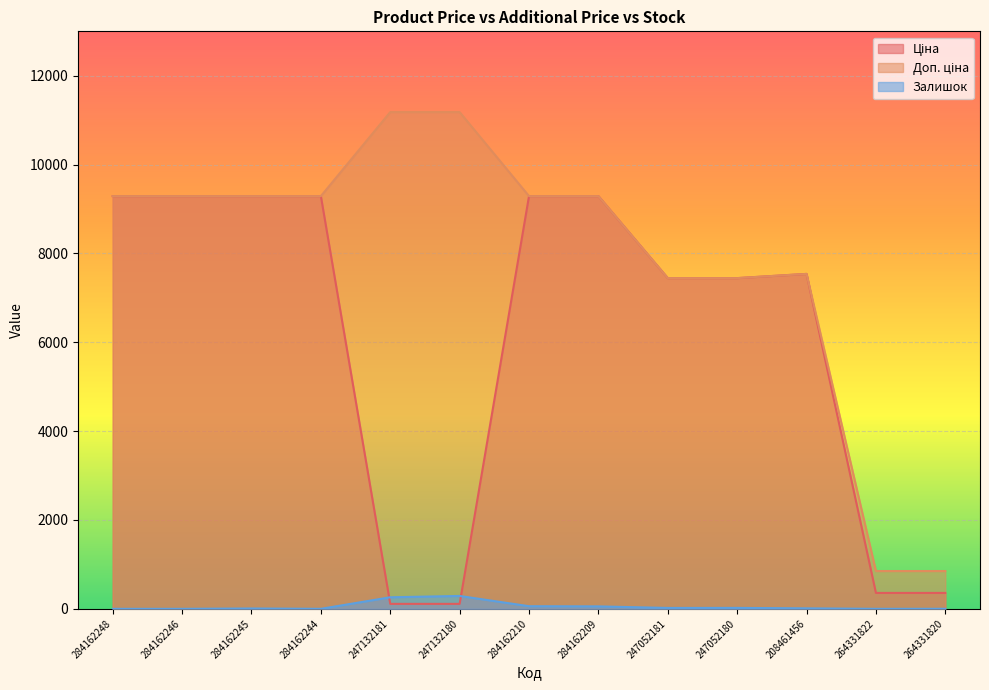

How many data points in Залишок are less than 11?

6